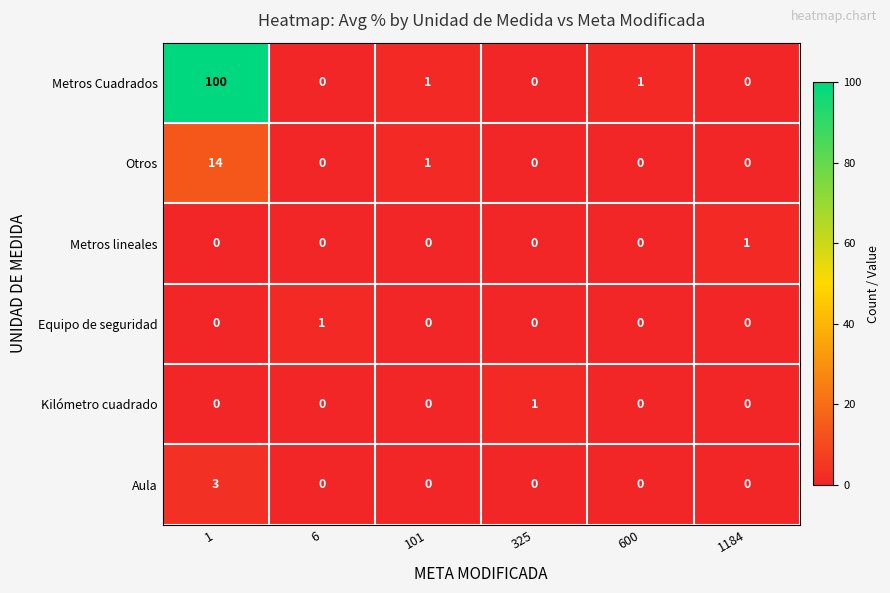

At which label does Equipo de seguridad reach its peak?

6